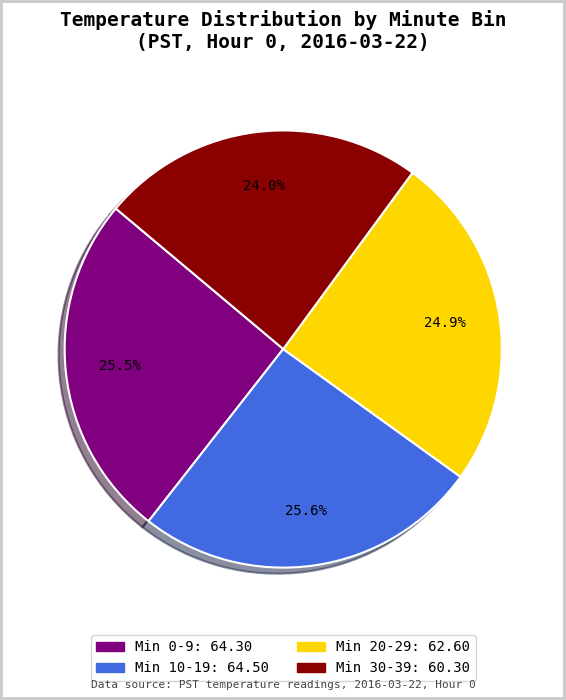

Does any single category account for the majority?

No